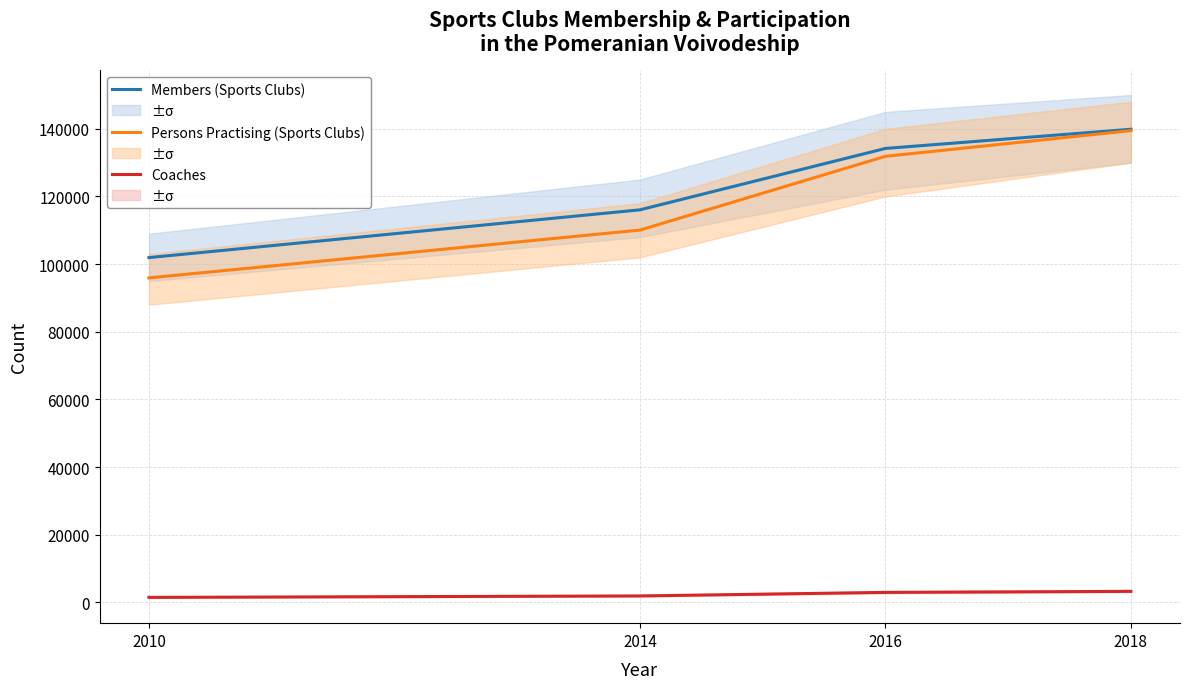

Where does the Persons Practising (Sports Clubs) series first go above 131869?

2018